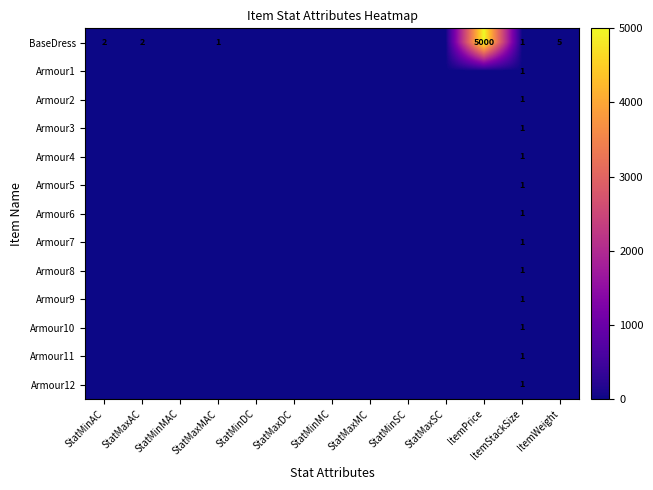

At which label does Armour5 reach its minimum?

StatMinAC